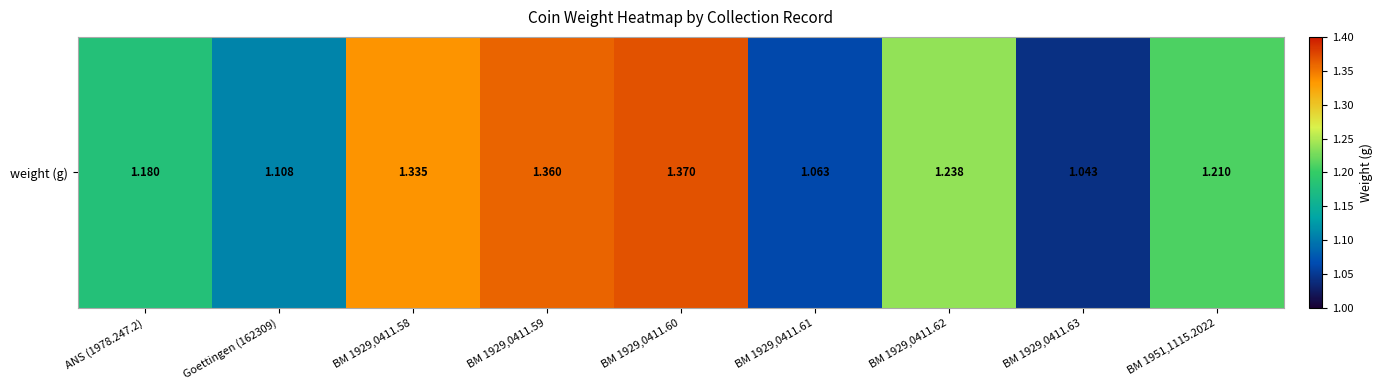

Between BM 1929,0411.60 and BM 1929,0411.63, which is larger?

BM 1929,0411.60